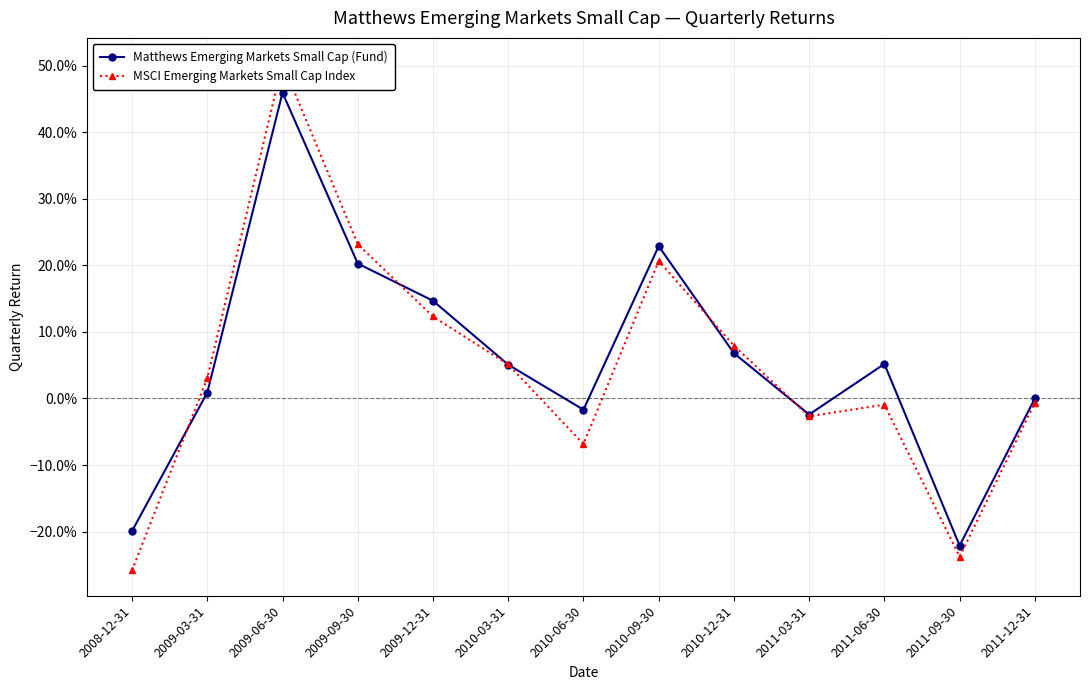

Which category has the lowest value across all series?

2008-12-31